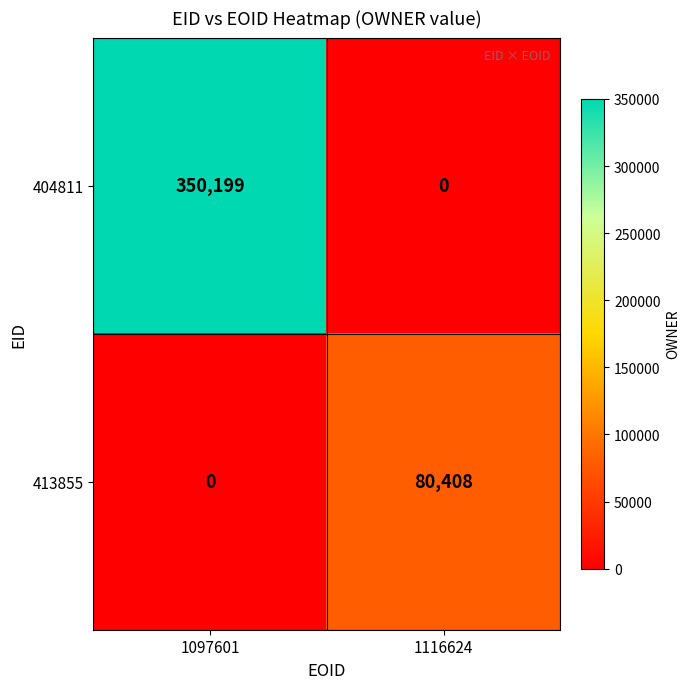

The 404811 series shows 221611 at 1116624. True or false?

False